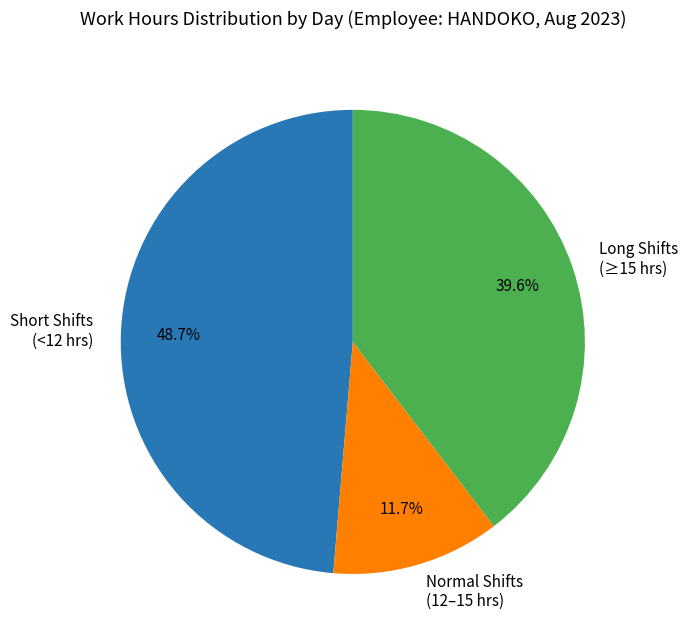

Does Long Shifts (≥15 hrs) represent more than half of the total?

No